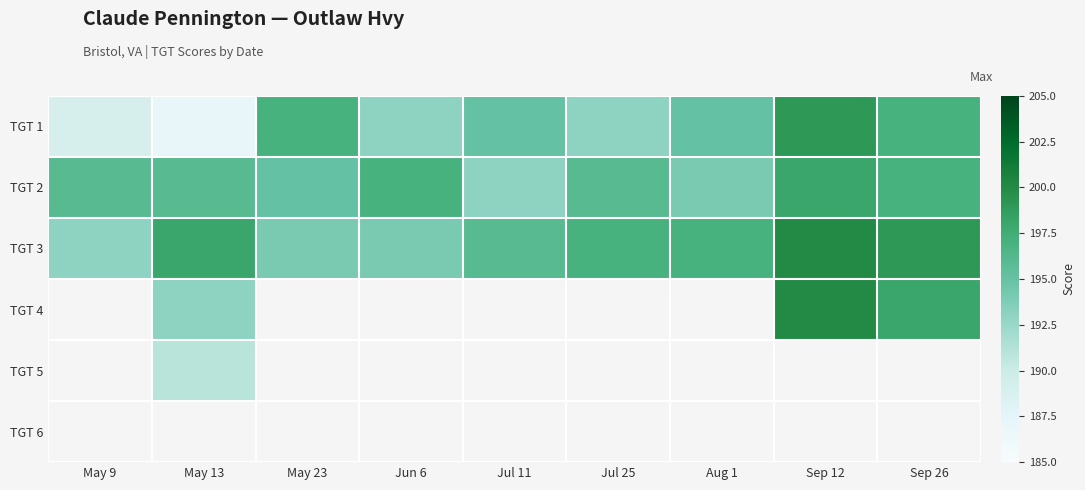

Reading left to right, extract all data points from this chart.

TGT 1: May 9=189.0	May 13=187.0	May 23=197.0	Jun 6=193.0	Jul 11=195.0	Jul 25=193.0	Aug 1=195.0	Sep 12=199.0	Sep 26=197.0
TGT 2: May 9=196.0	May 13=196.0	May 23=195.0	Jun 6=197.0	Jul 11=193.0	Jul 25=196.0	Aug 1=194.0	Sep 12=198.0	Sep 26=197.0
TGT 3: May 9=193.0	May 13=198.0	May 23=194.0	Jun 6=194.0	Jul 11=196.0	Jul 25=197.0	Aug 1=197.0	Sep 12=200.0	Sep 26=199.0
TGT 4: May 9=0.0	May 13=193.0	May 23=0.0	Jun 6=0.0	Jul 11=0.0	Jul 25=0.0	Aug 1=0.0	Sep 12=200.0	Sep 26=198.0
TGT 5: May 9=0.0	May 13=191.0	May 23=0.0	Jun 6=0.0	Jul 11=0.0	Jul 25=0.0	Aug 1=0.0	Sep 12=0.0	Sep 26=0.0
TGT 6: May 9=0.0	May 13=0.0	May 23=0.0	Jun 6=0.0	Jul 11=0.0	Jul 25=0.0	Aug 1=0.0	Sep 12=0.0	Sep 26=0.0